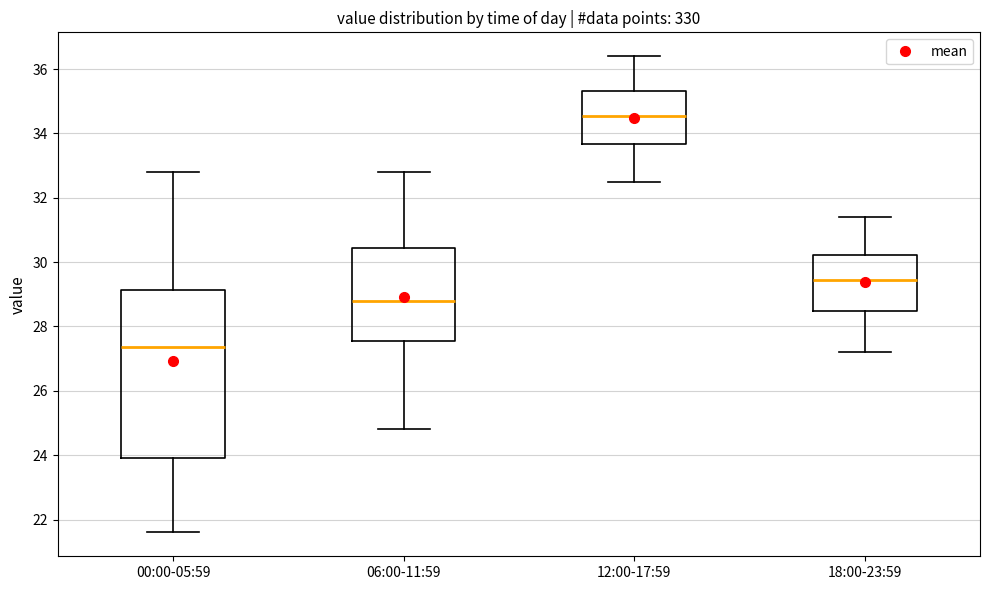

Where is the upper edge of the box for 18:00-23:59 on the y-axis? The values are not printed on the chart, so give them approximately, as read against the axis.

30.2